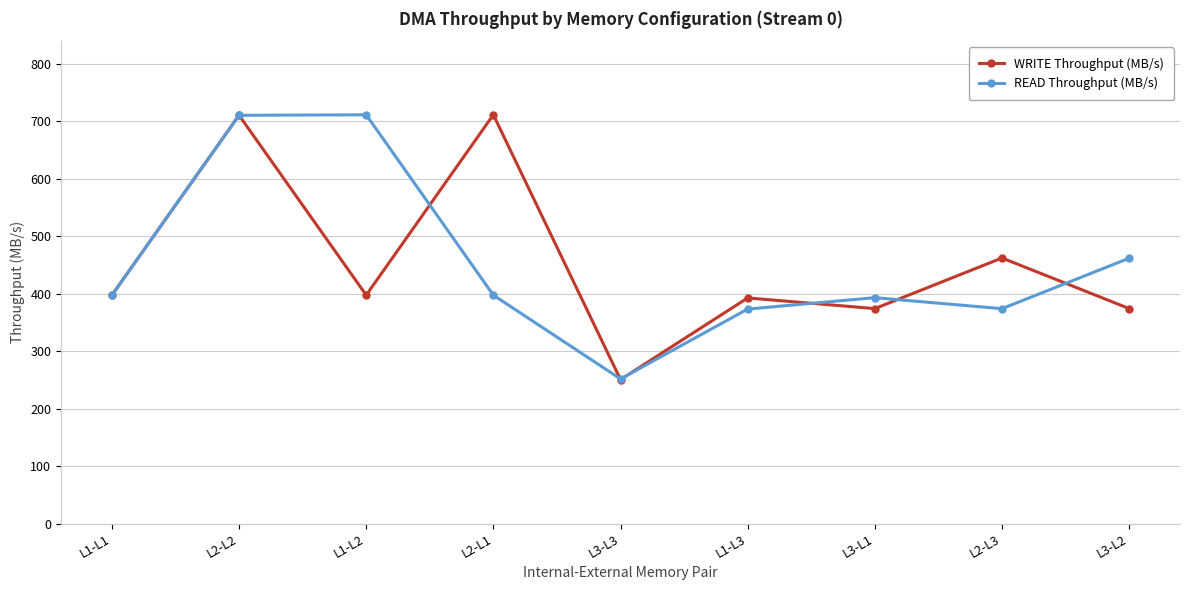

Rank the series at L1-L3 from lowest to highest value.

READ Throughput (MB/s), WRITE Throughput (MB/s)